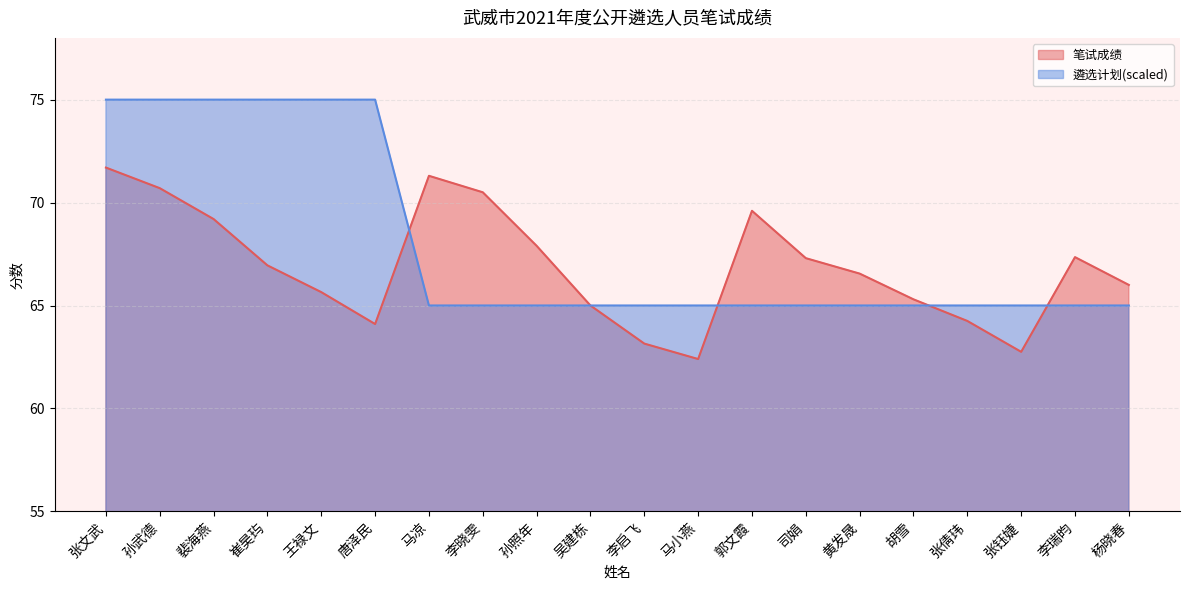

Which series changed the most between 张文武 and 李瑞昀?

遴选计划(scaled)